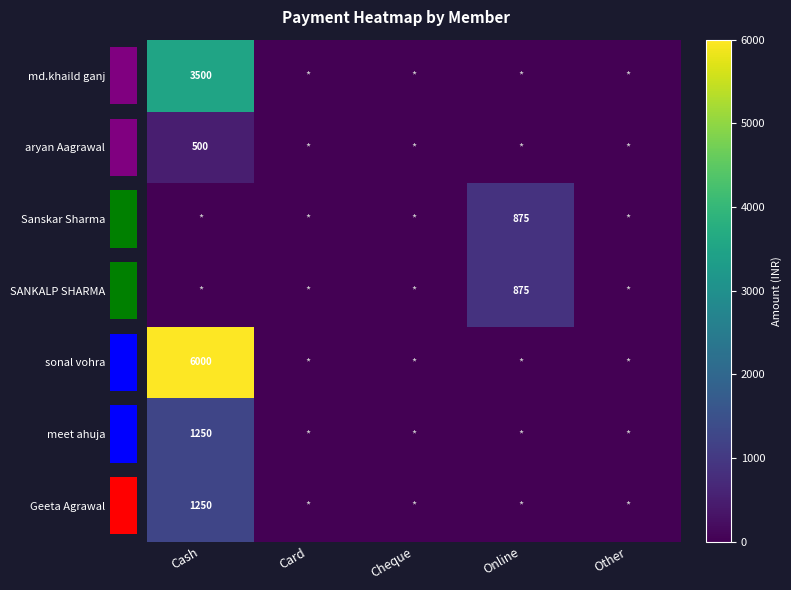

At which category is the sum across all series the highest?

Cash